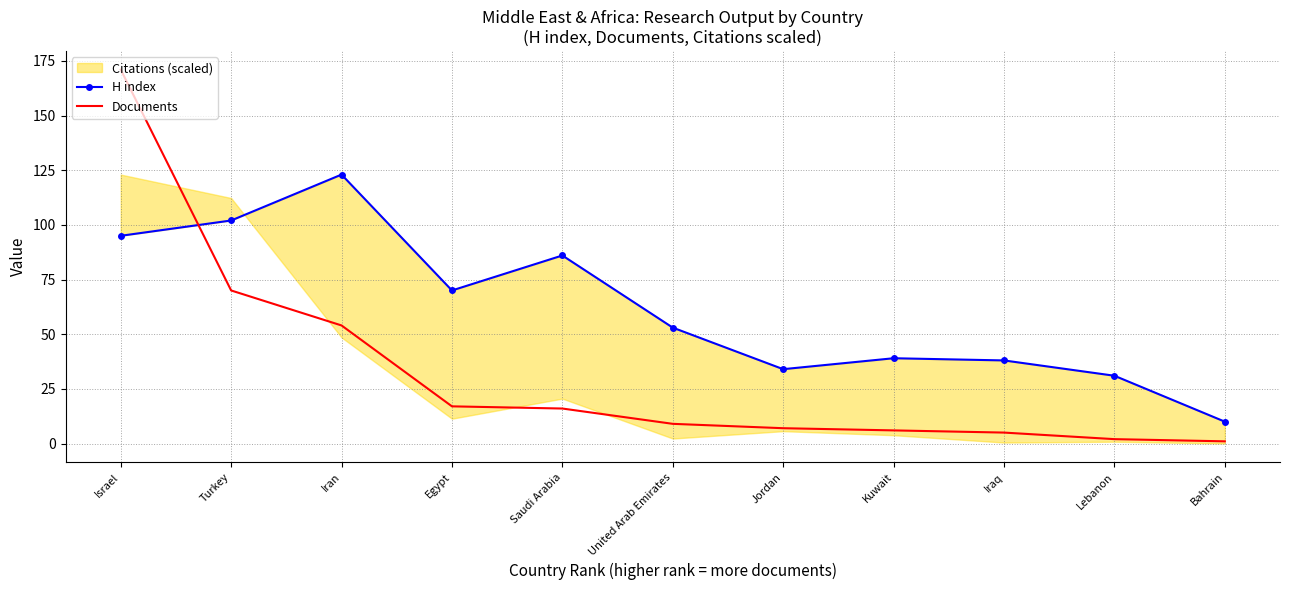

Which has a higher value, Turkey or United Arab Emirates?

Turkey